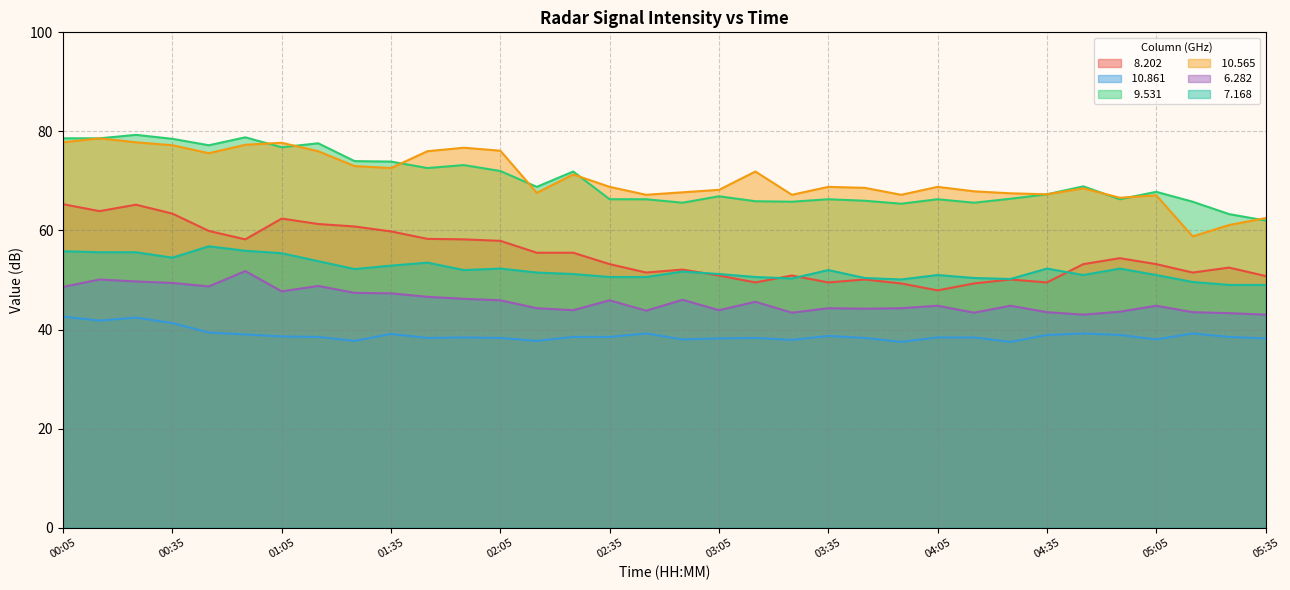

Between 00:45 and 05:35, which series saw the biggest shift?

  9.531